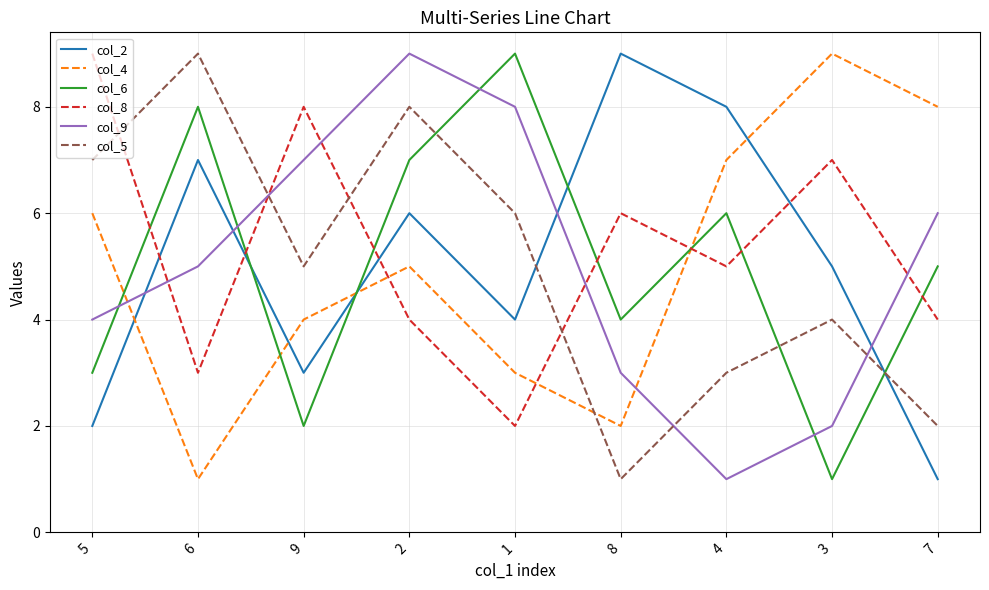

At which category does col_8 reach its first local peak?

9